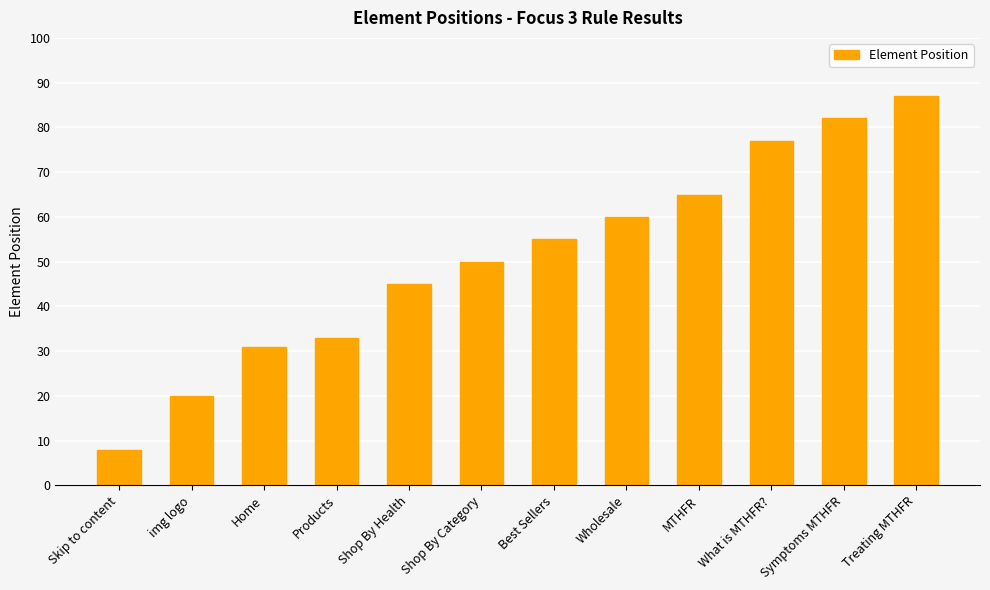

What is the change in value from Shop By Category to Symptoms MTHFR?

+32